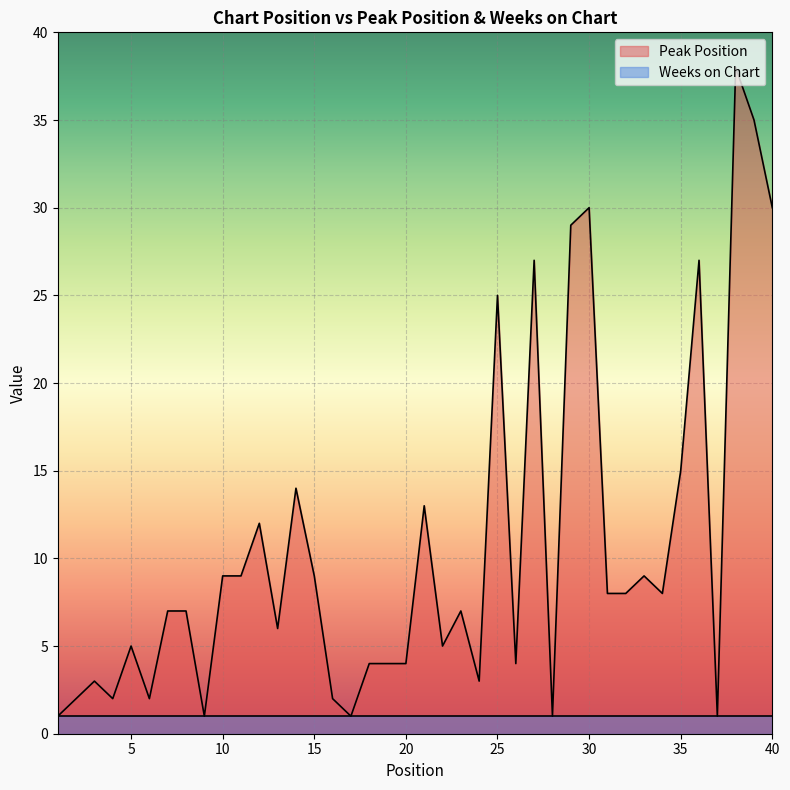

Which category has the highest value across all series?

38